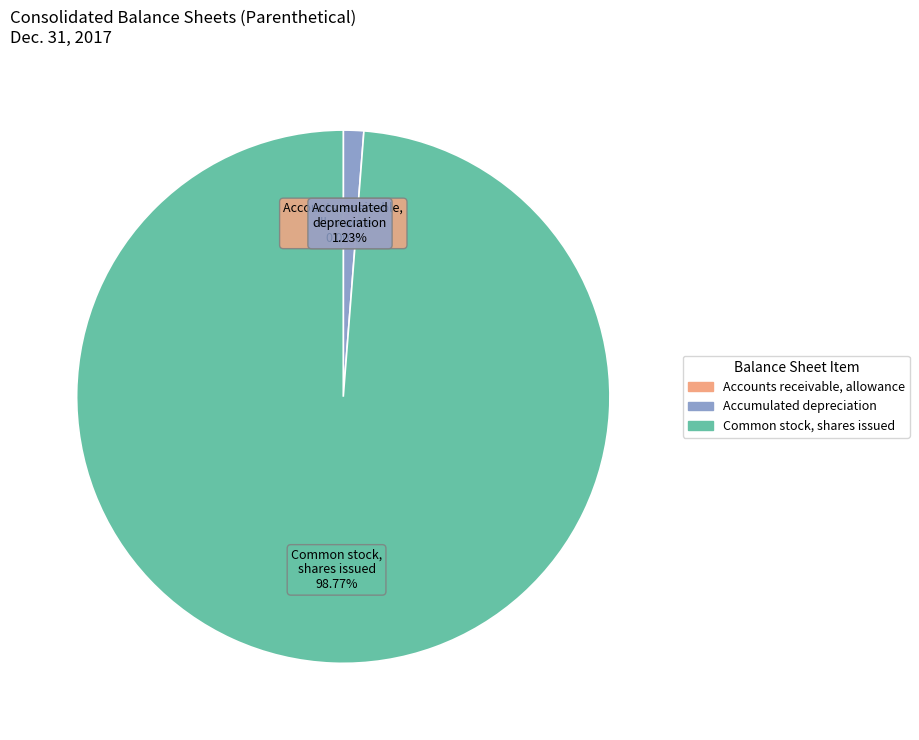

Does any single category account for the majority?

Yes